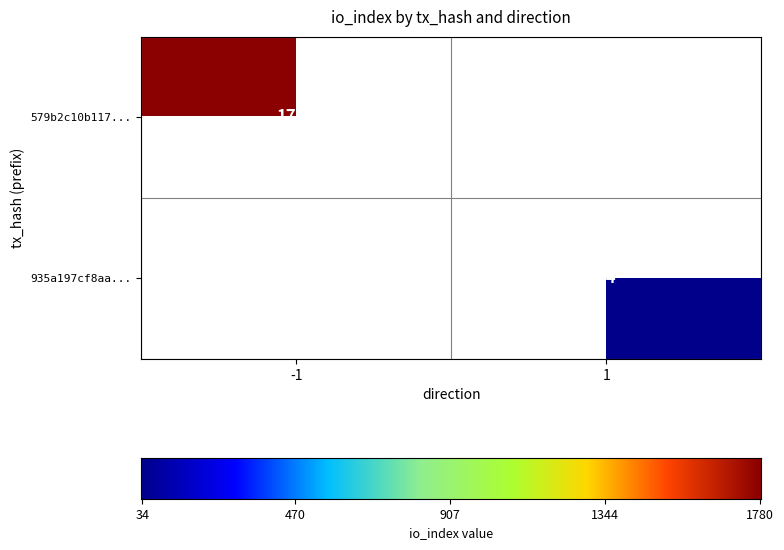

Is it true that 935a197cf8aa... equals 8 at 1?

False